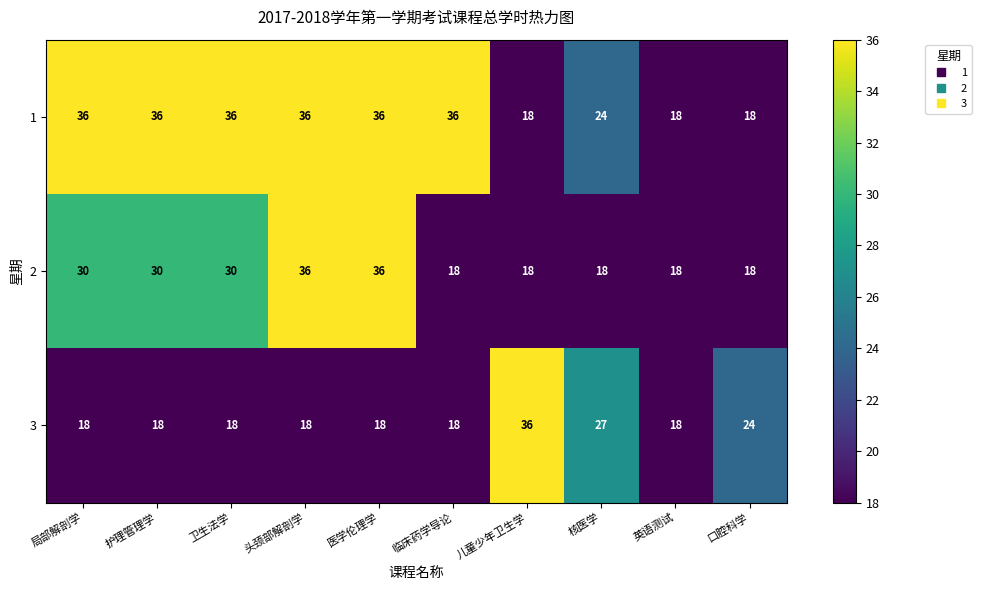

What is the sum of the 1 values at 儿童少年卫生学 and 局部解剖学?

54